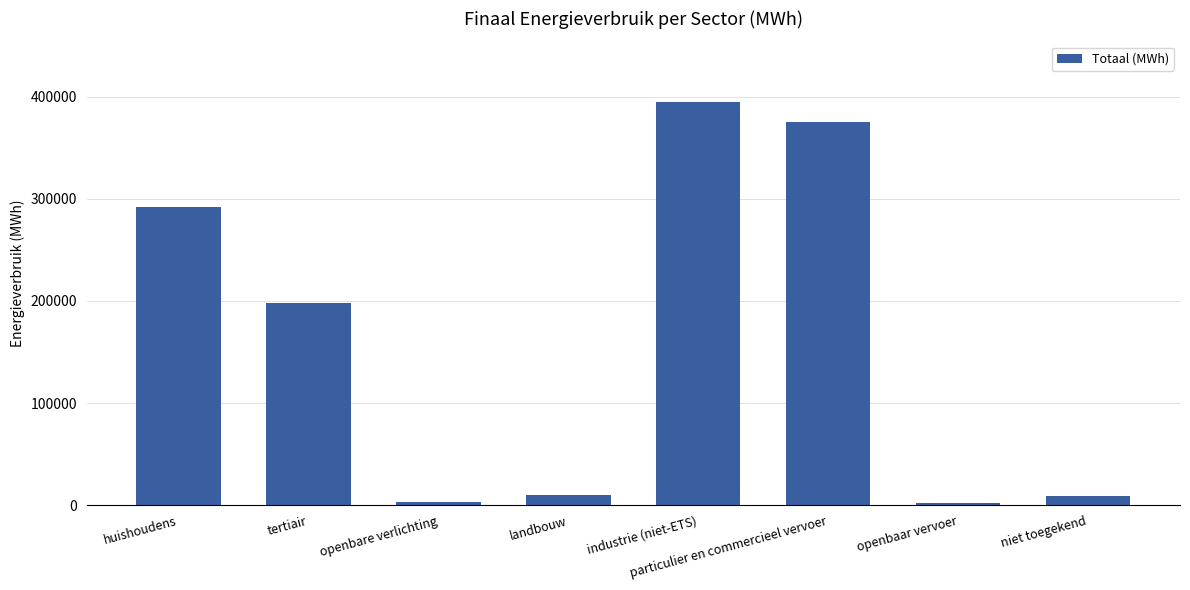

What position from the left is huishoudens?

1